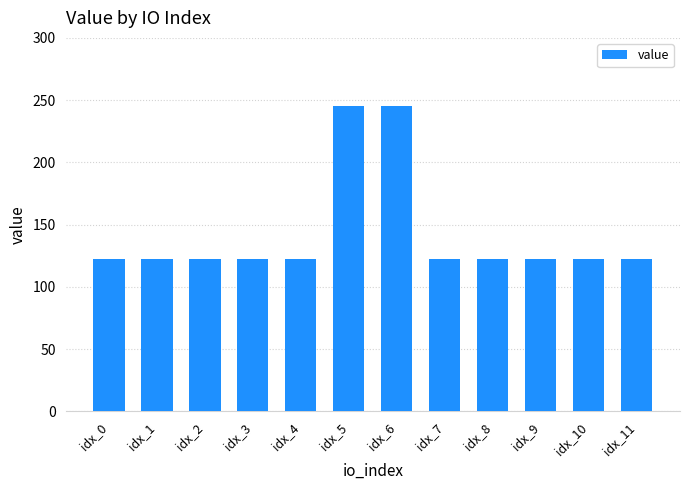

What is the smallest value displayed?

122.7